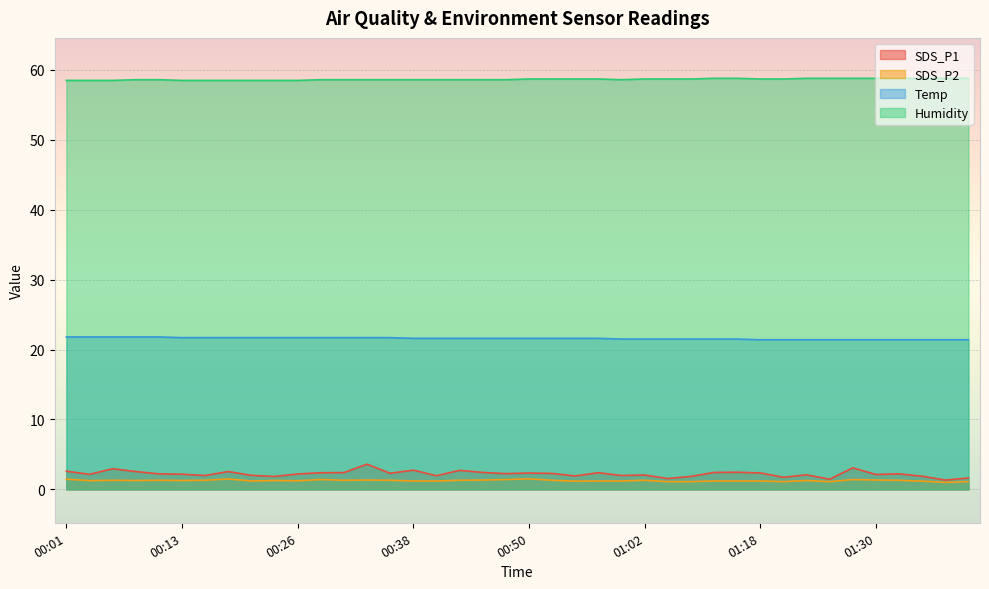

Which series has the largest total across all categories?

Humidity